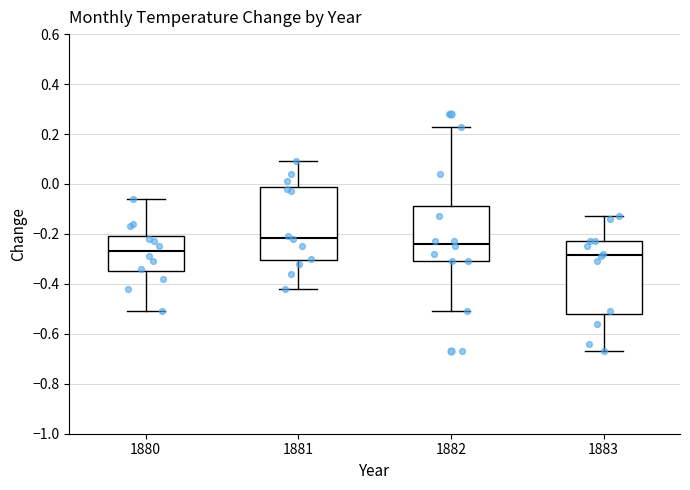

Which box has the highest median line?

1881